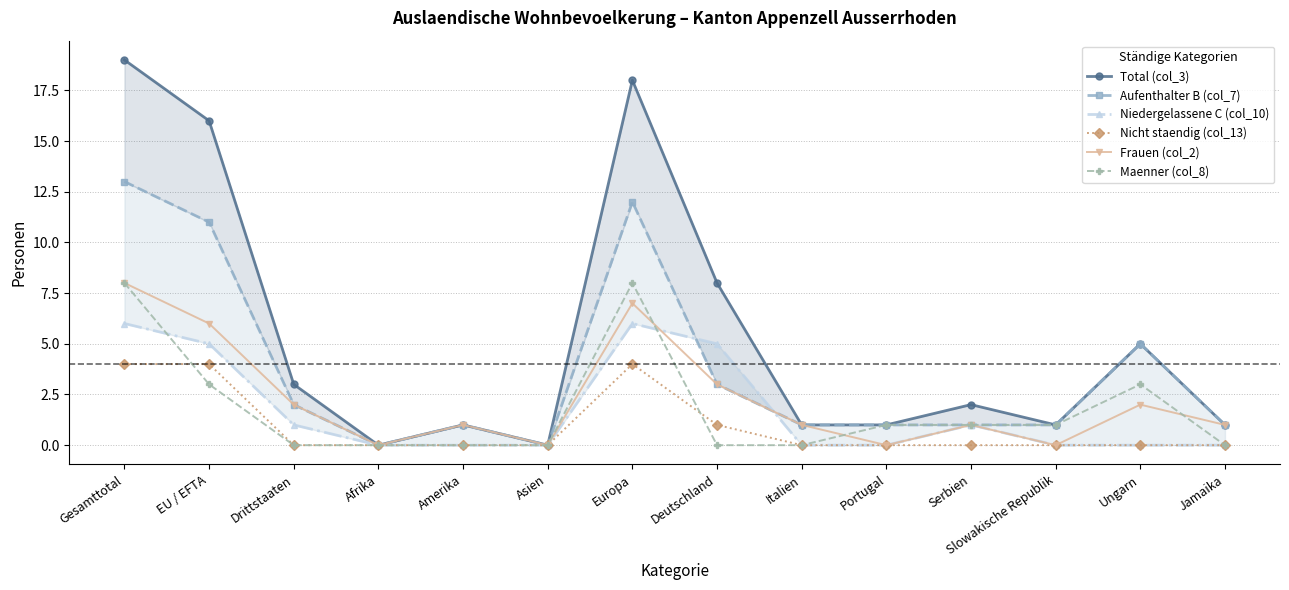

Which label corresponds to the smallest value in the chart?

Afrika